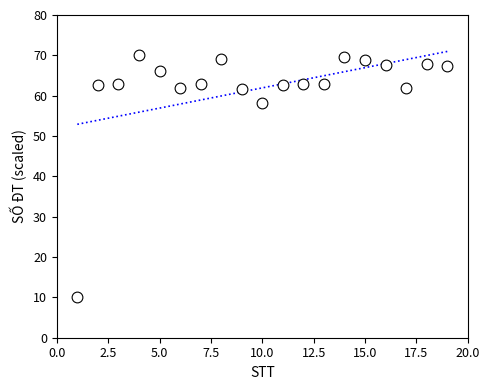

What is the range of X values (max minus min)?

18.0